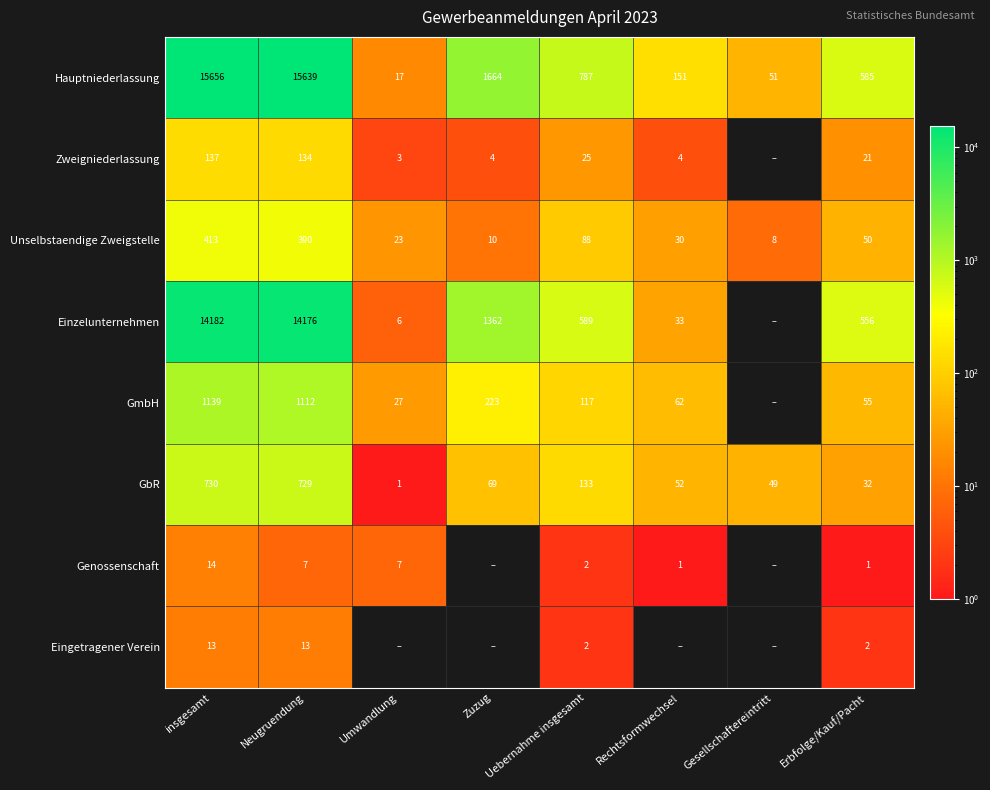

What is the total value across all series at insgesamt?

32284